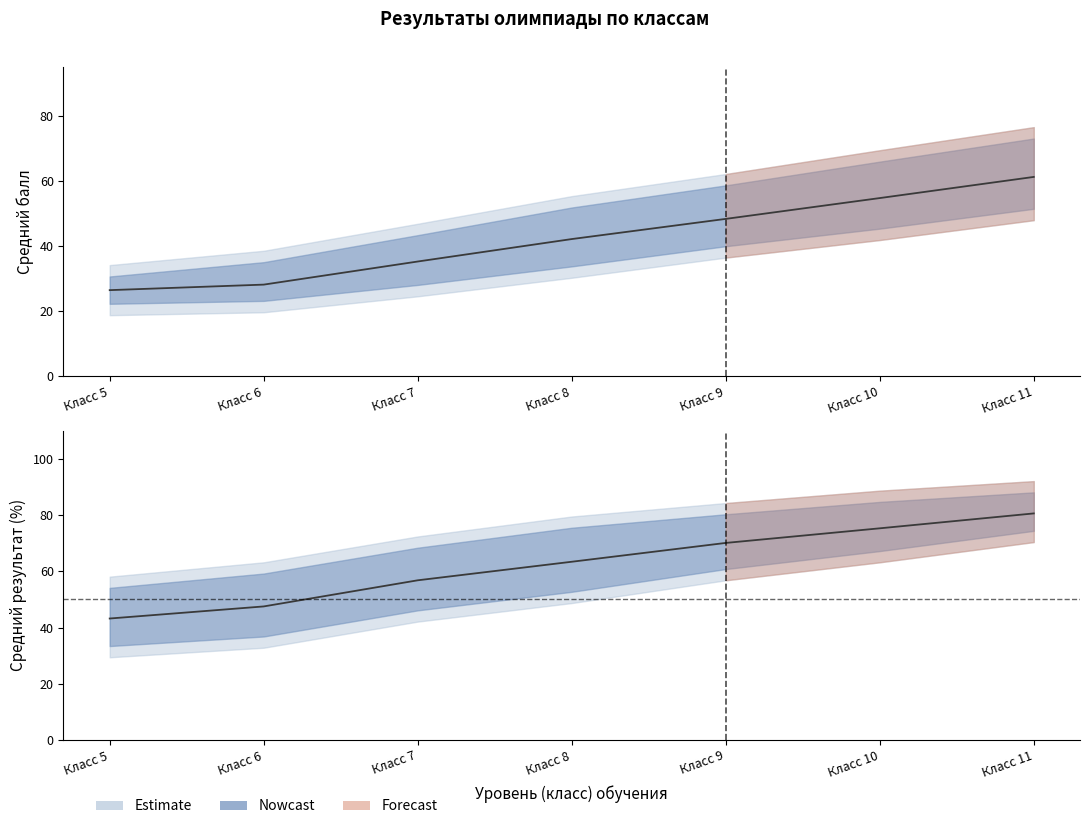

True or false: avg_pct_upper and avg_score cross at least once.

False